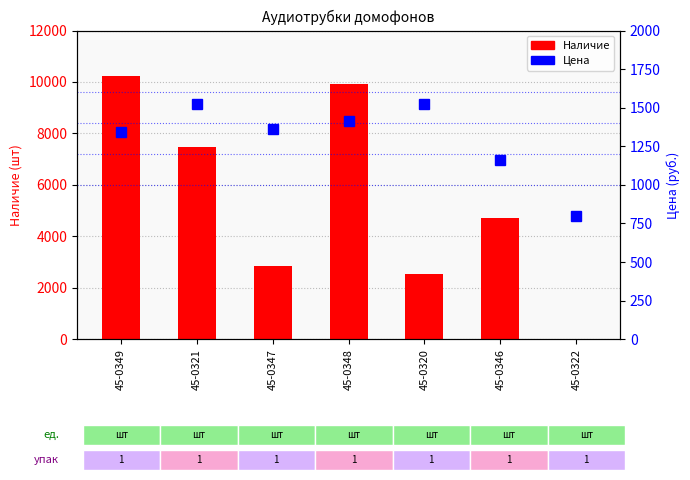

Which has a higher value, 45-0346 or 45-0320?

45-0346